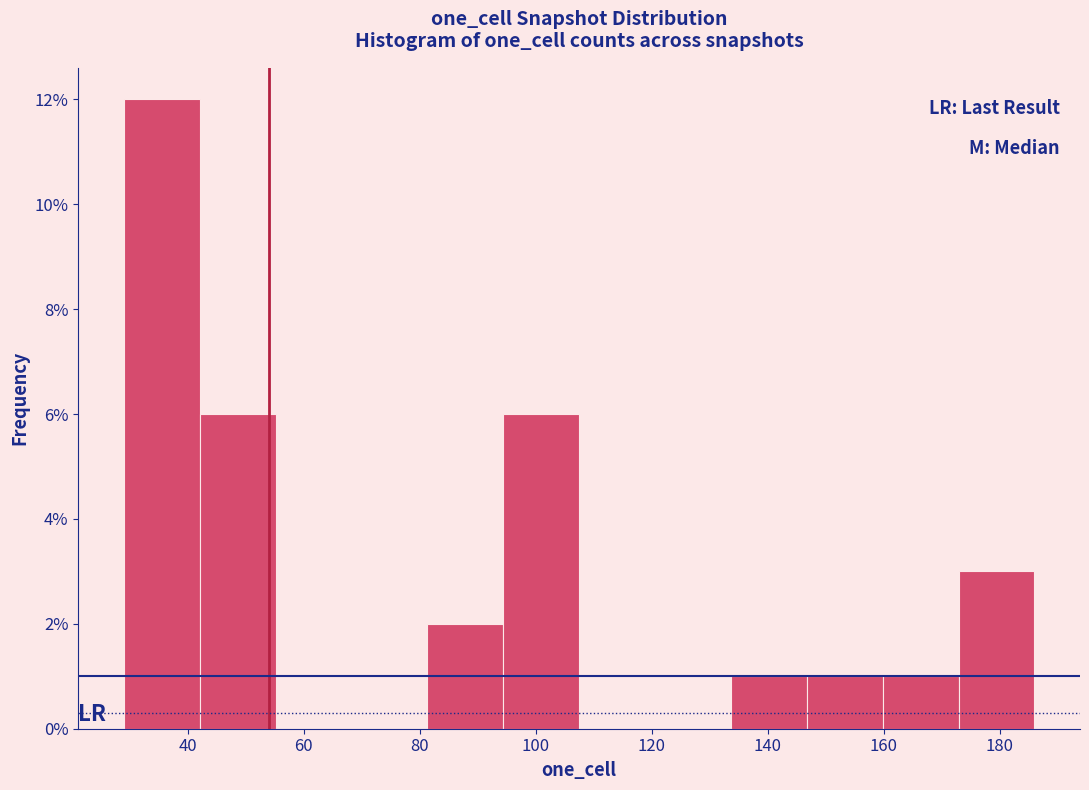

How tall is the bar that spans 94 to 108 on the x-axis? Neither the bar edges nor the heights are printed on the chart, so give them approximately, as read against the axes.

6